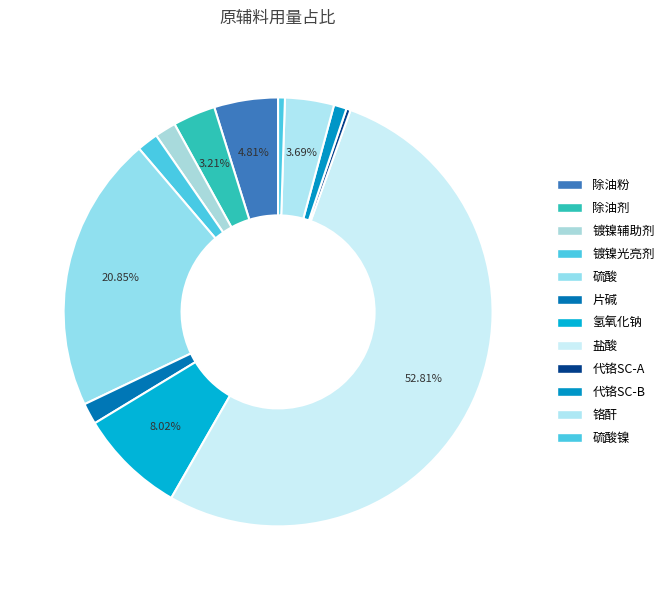

How many slices are in this pie chart?

12